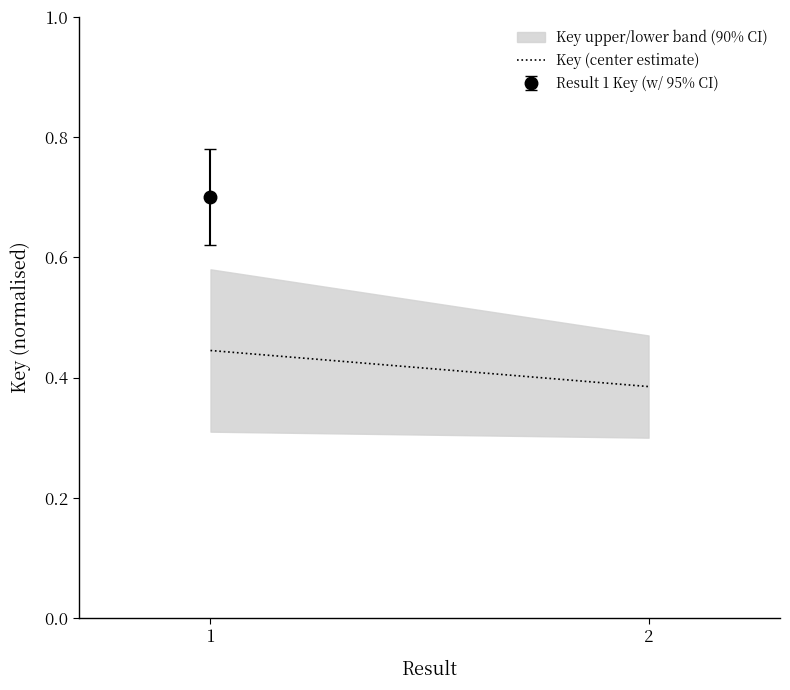

True or false: the data shows 0.3 at 1.

False